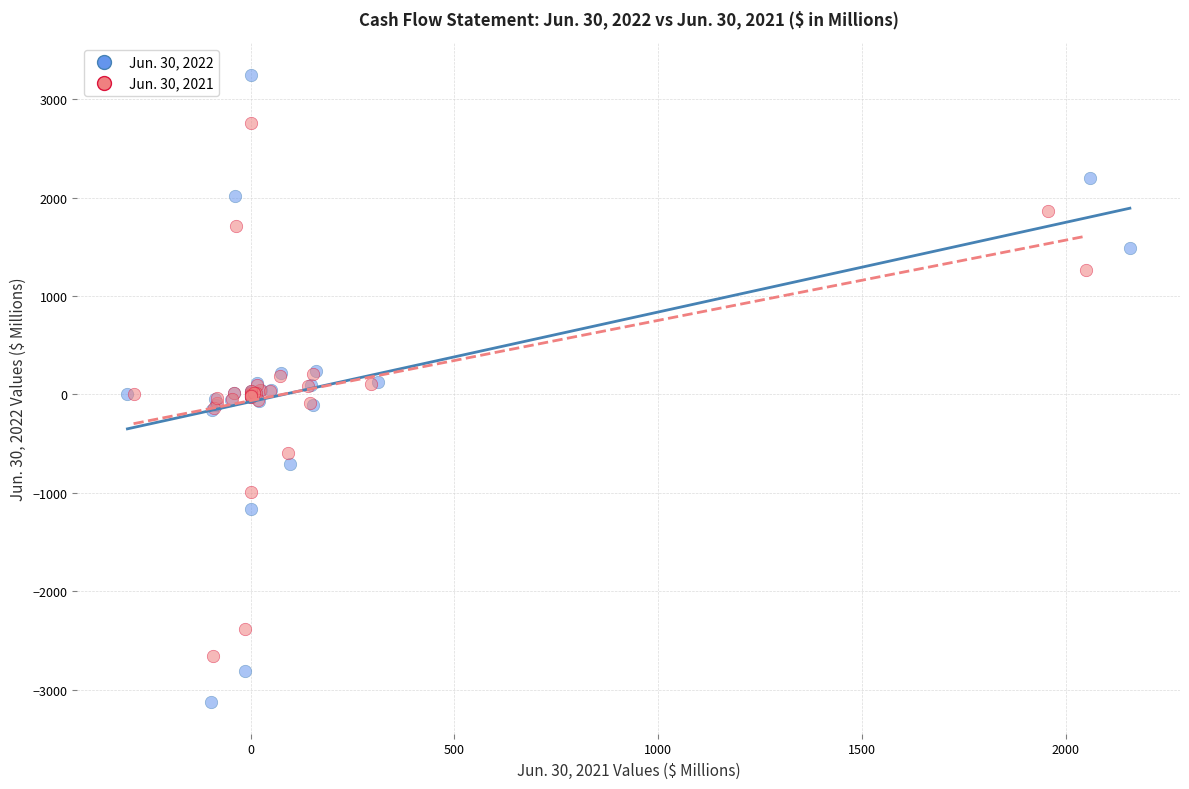

Which series contains the highest Y value?

Jun. 30, 2022